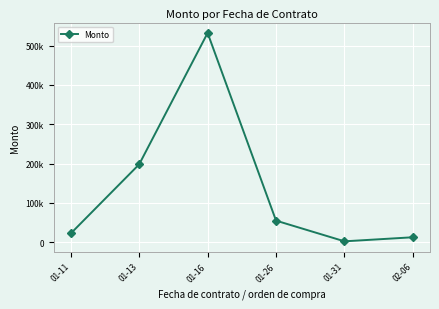

Reading left to right, extract all data points from this chart.

01-11=22144.8	01-13=197998.5	01-16=532051.8	01-26=54794.1	01-31=2179.3	02-06=12511.1